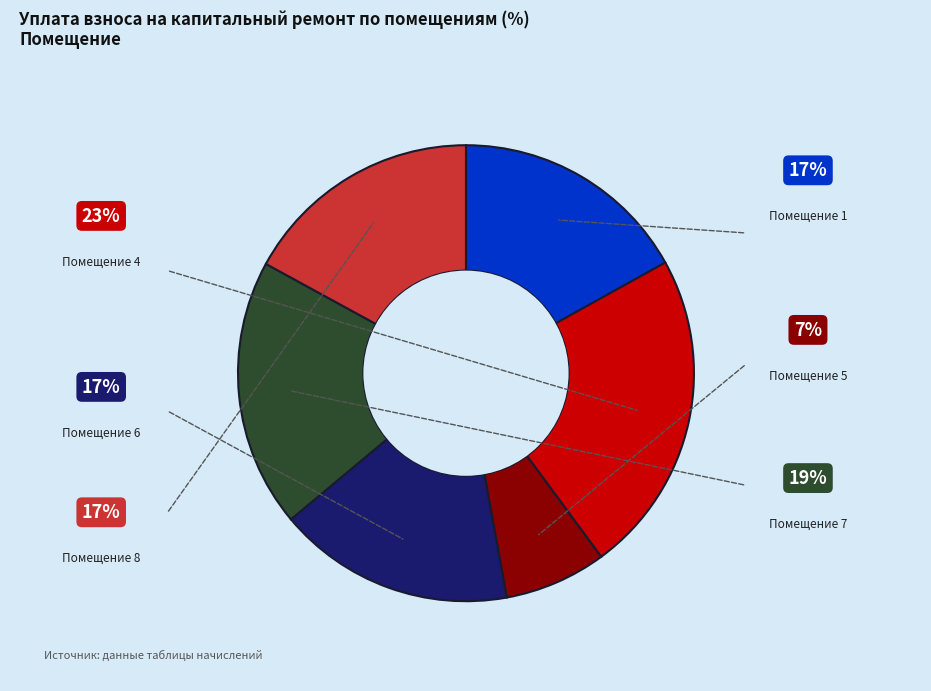

Does any single category account for the majority?

No